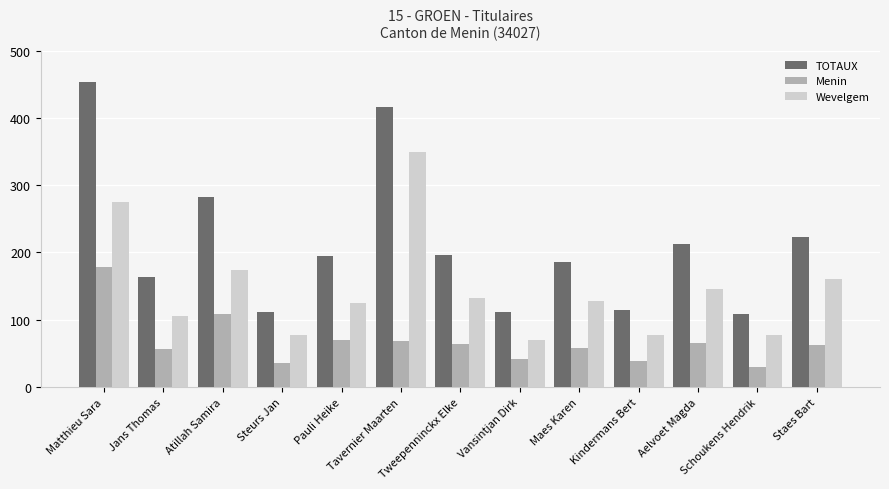

What are all the series names shown in the legend?

TOTAUX, Menin, Wevelgem